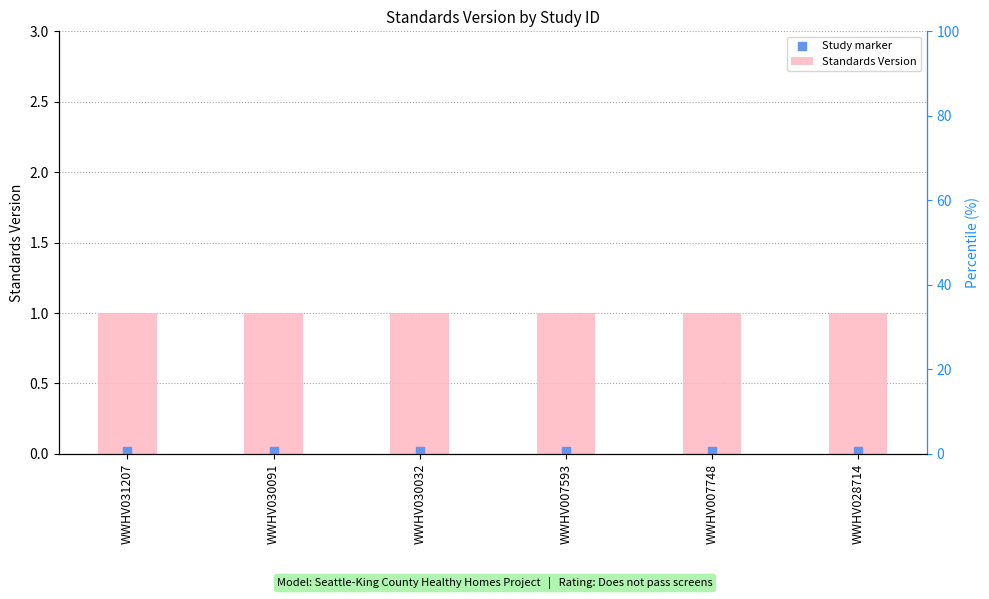

Which series contains the highest Y value?

Standards Version